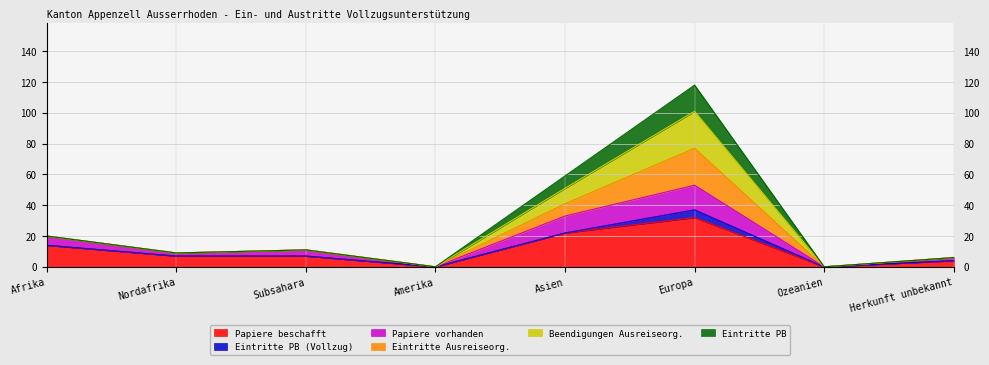

What is the total value across all series at Europa?

118